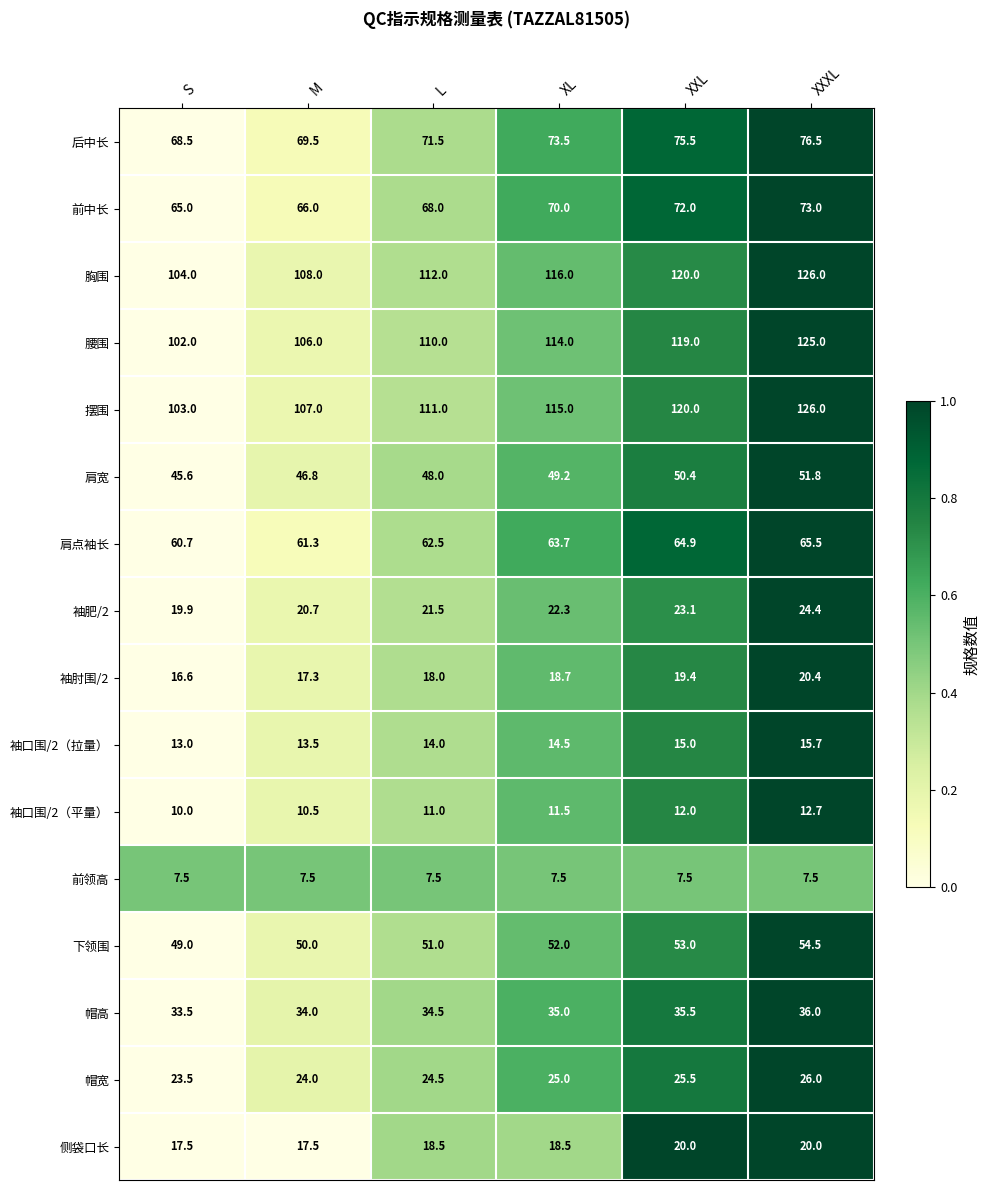

At which label does 袖肥/2 first exceed 22?

XL